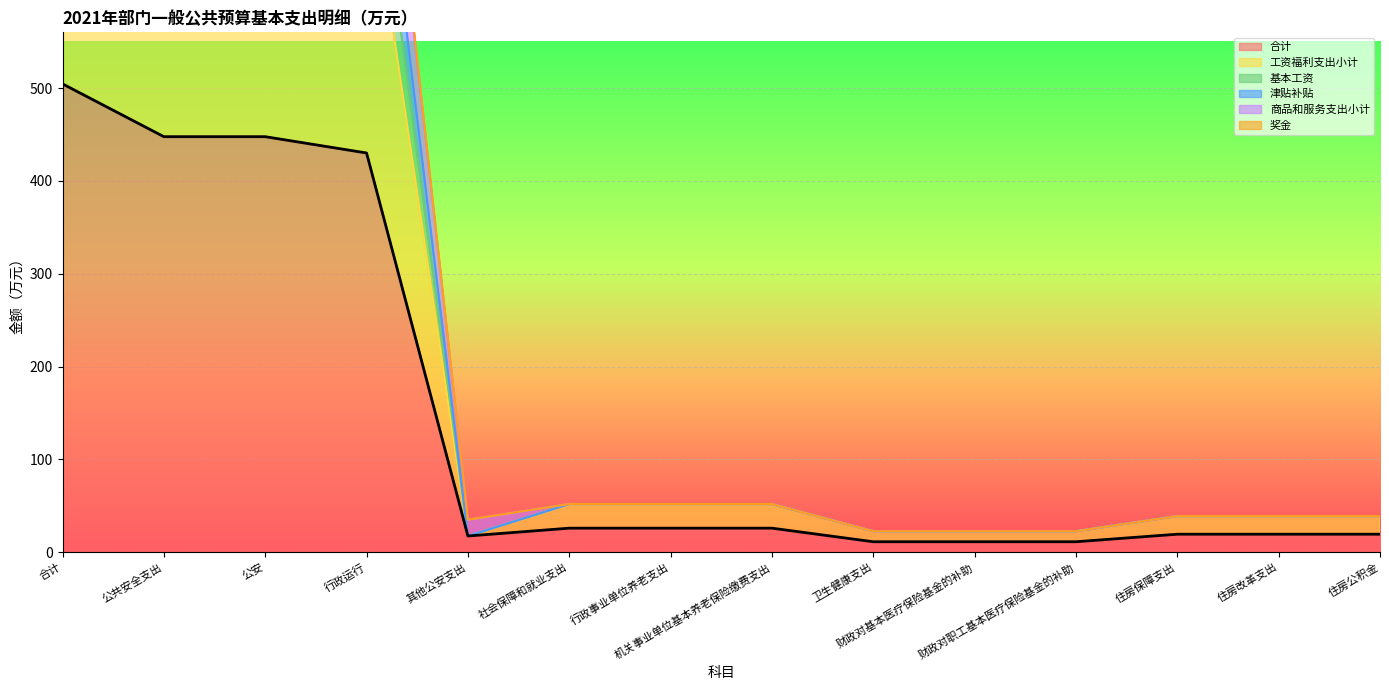

Where does the 津贴补贴 series first go above 52?

合计